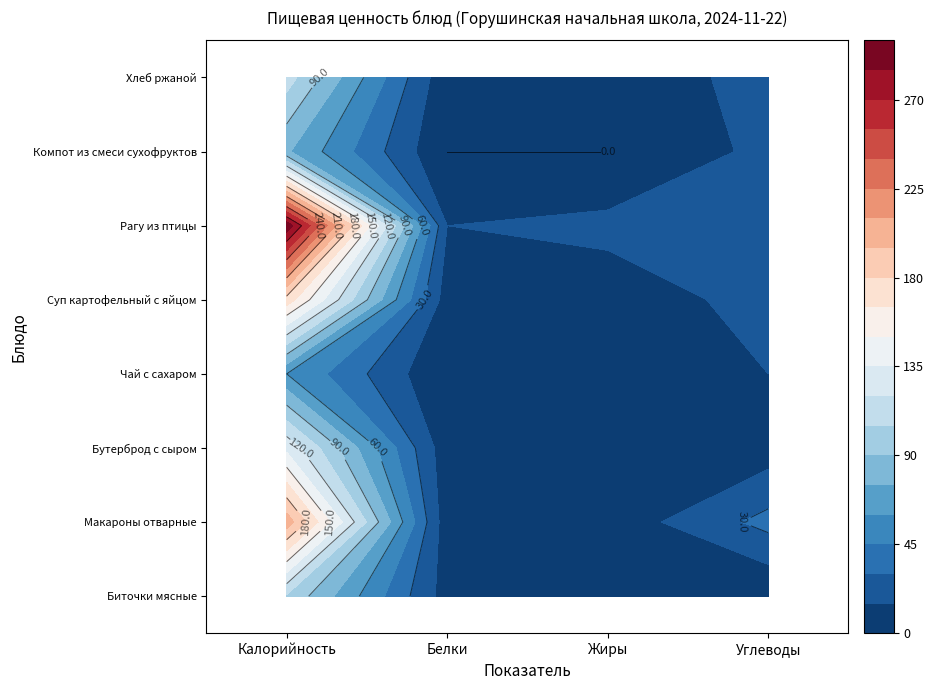

Which series changed the most between Калорийность and Жиры?

Рагу из птицы